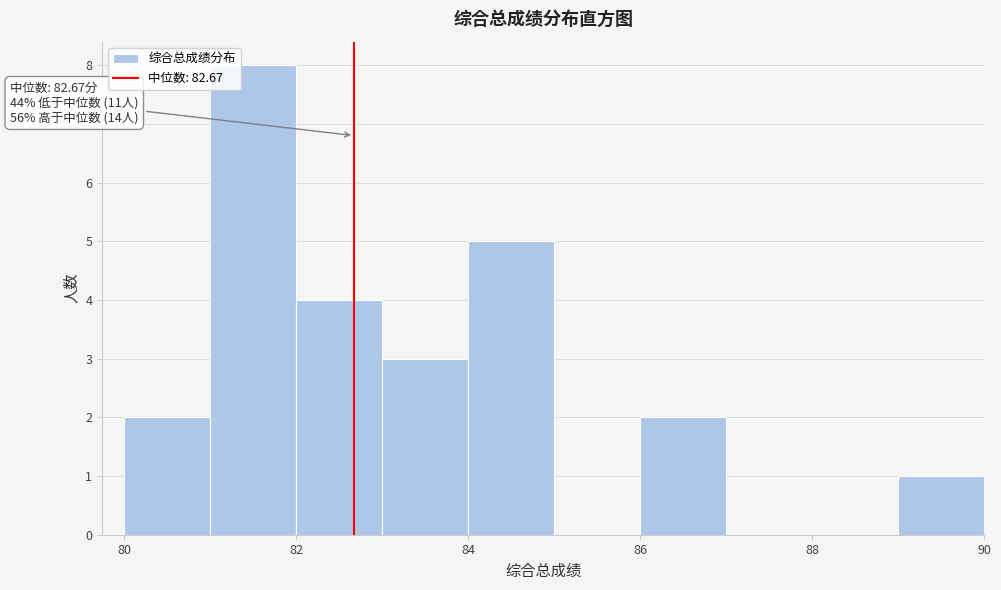

Over which range of the x-axis is the bar tallest?

81 to 82